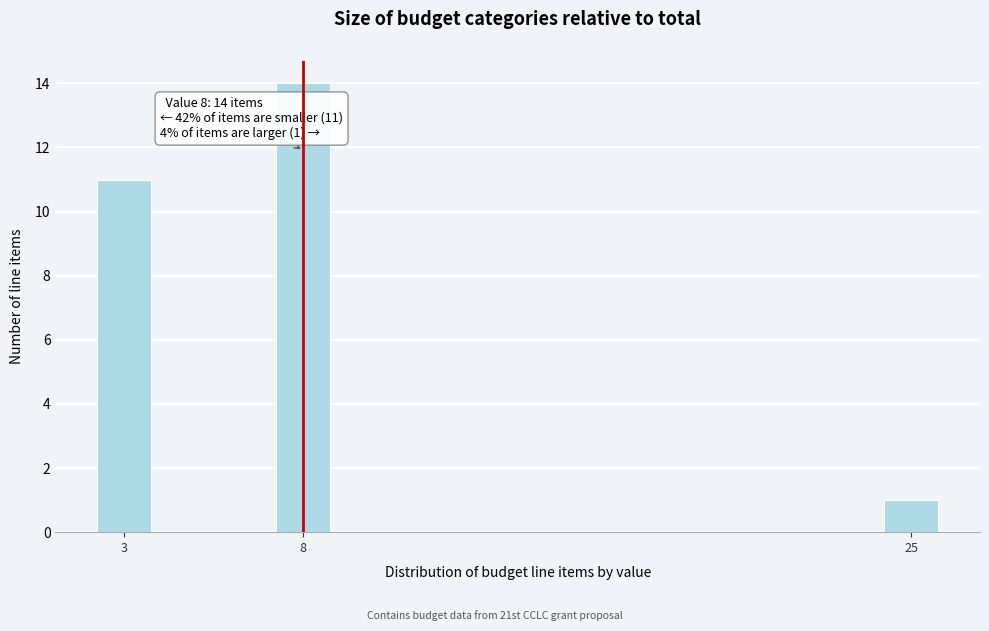

Reading left to right, extract all data points from this chart.

3=11	8=14	25=1